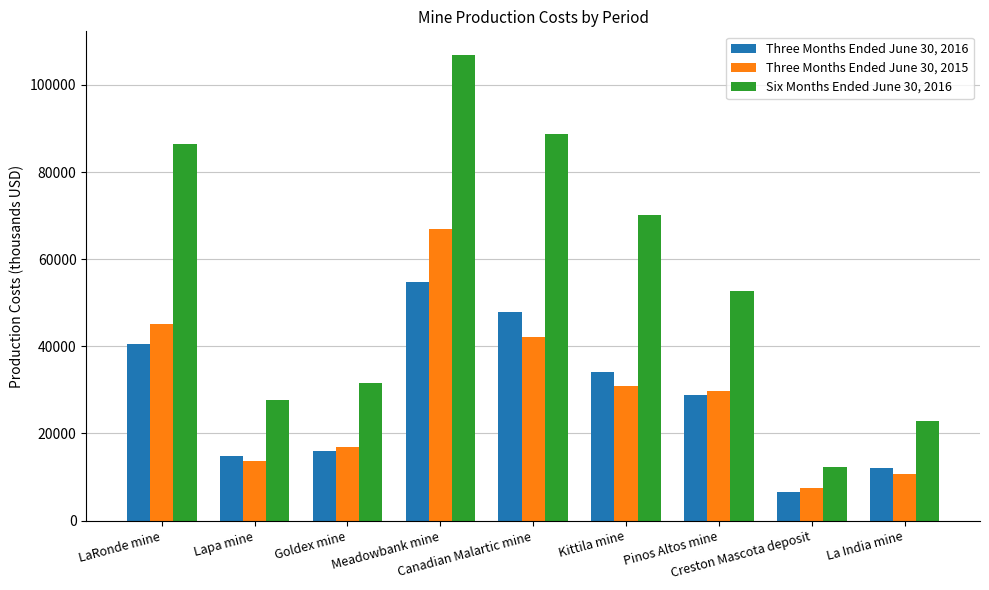

How many categories are shown in the chart?

9